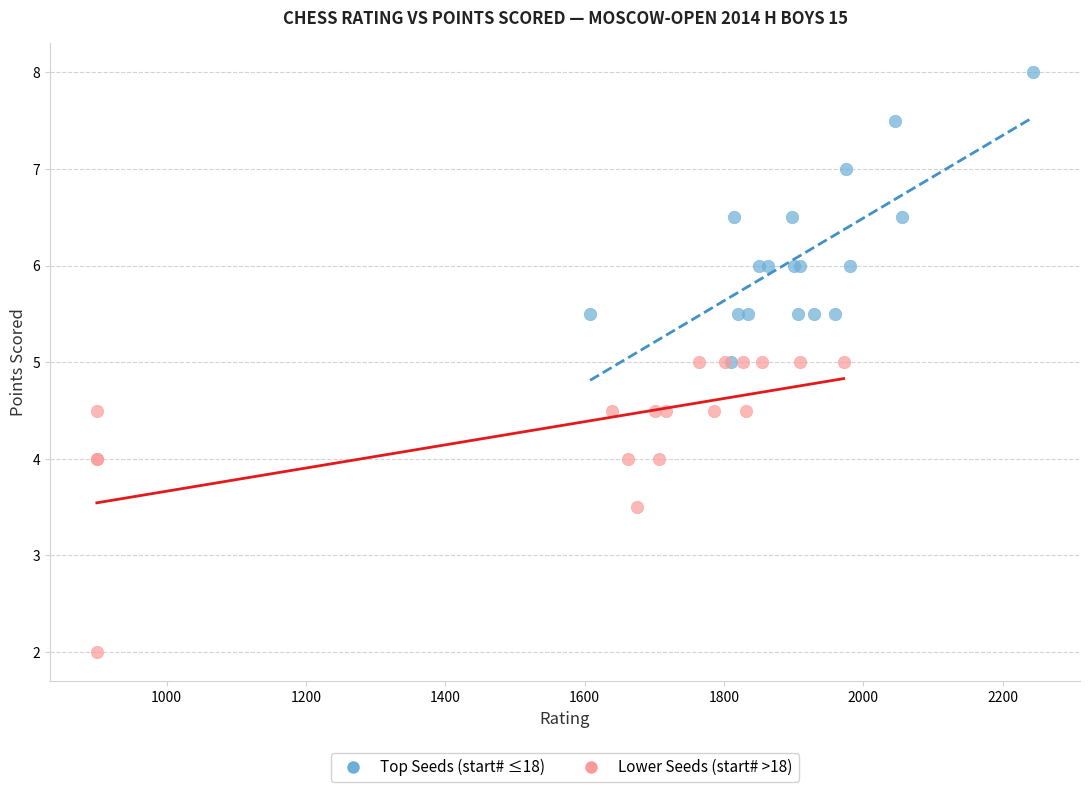

Which series reaches the maximum Y coordinate?

Top Seeds (start# ≤18)